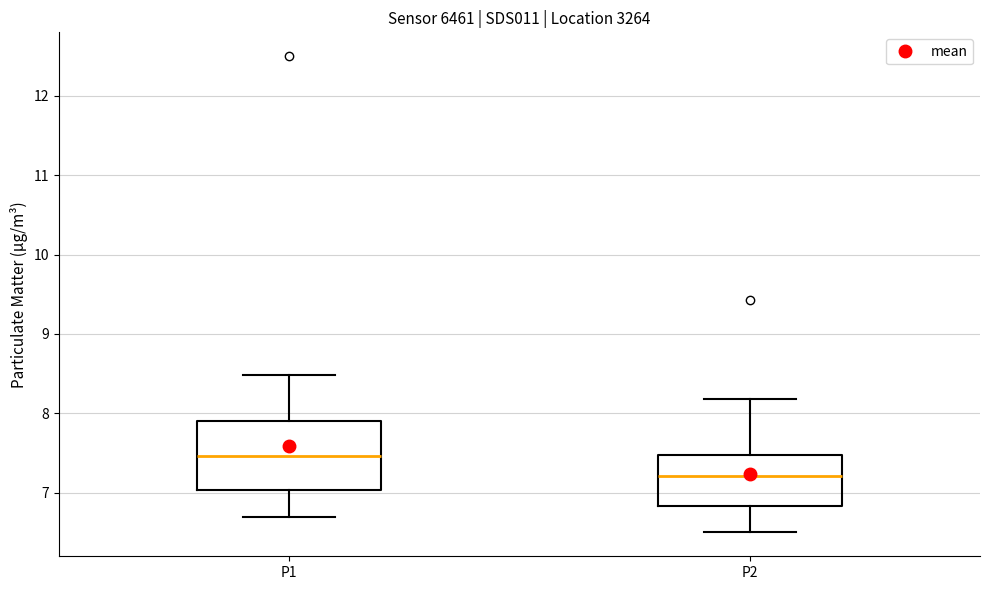

Reading left to right, read every box against the y-axis: the position of its median line, the range the box covers, and the ends of its whiskers. The values are not printed on the chart, so give them approximately, as read against the axis.

P1: median 7.5, box 7.0 to 7.9, whiskers 6.7 to 8.5
P2: median 7.2, box 6.8 to 7.5, whiskers 6.5 to 8.2